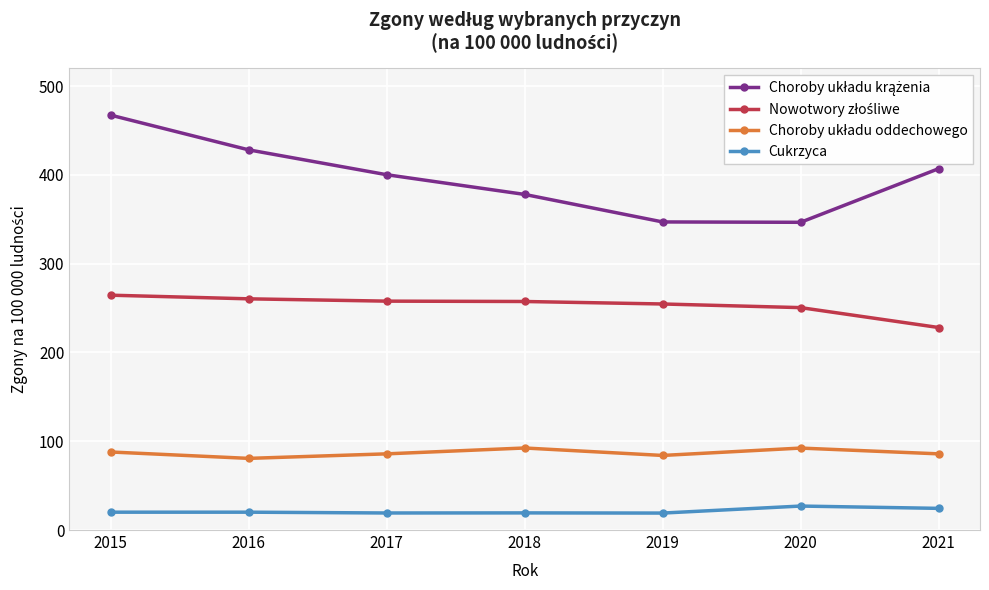

Does the chart have visible grid lines?

Yes